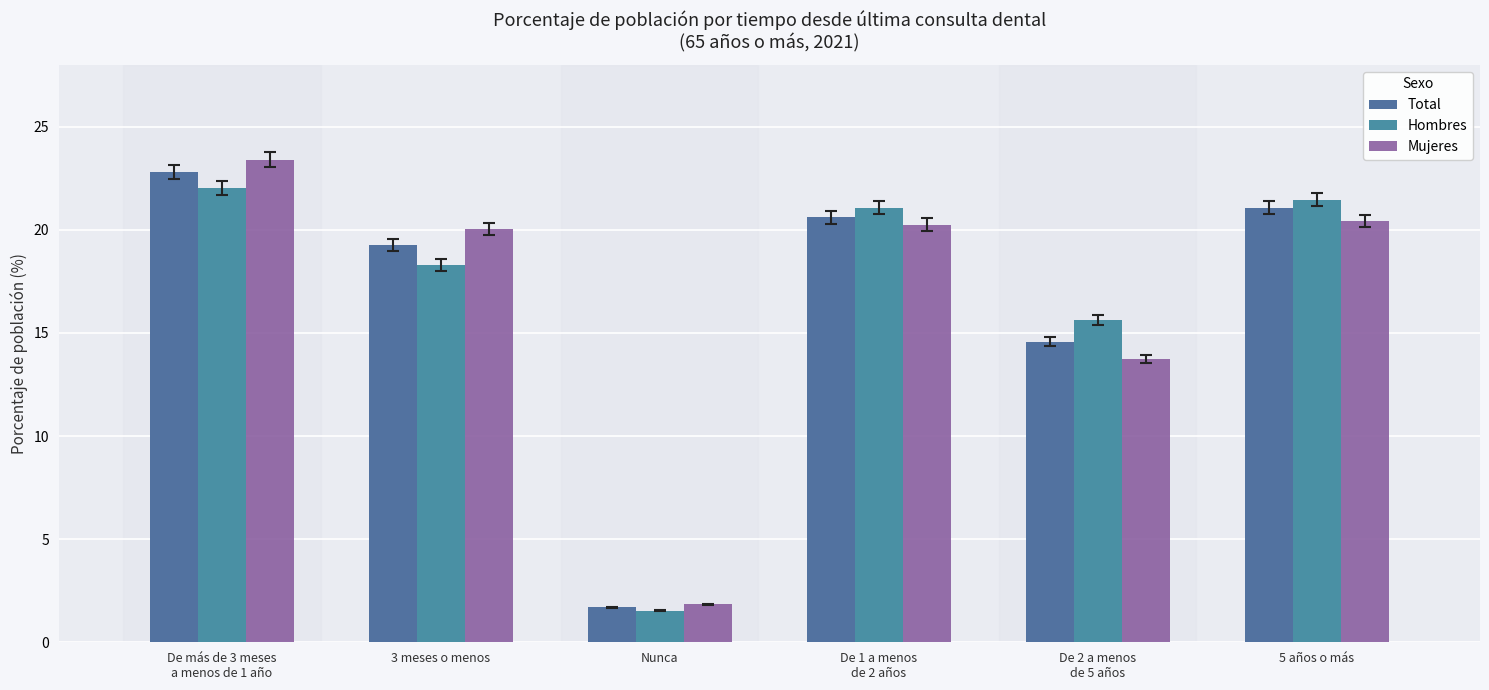

Are the bars grouped side by side (vs. stacked)?

Yes